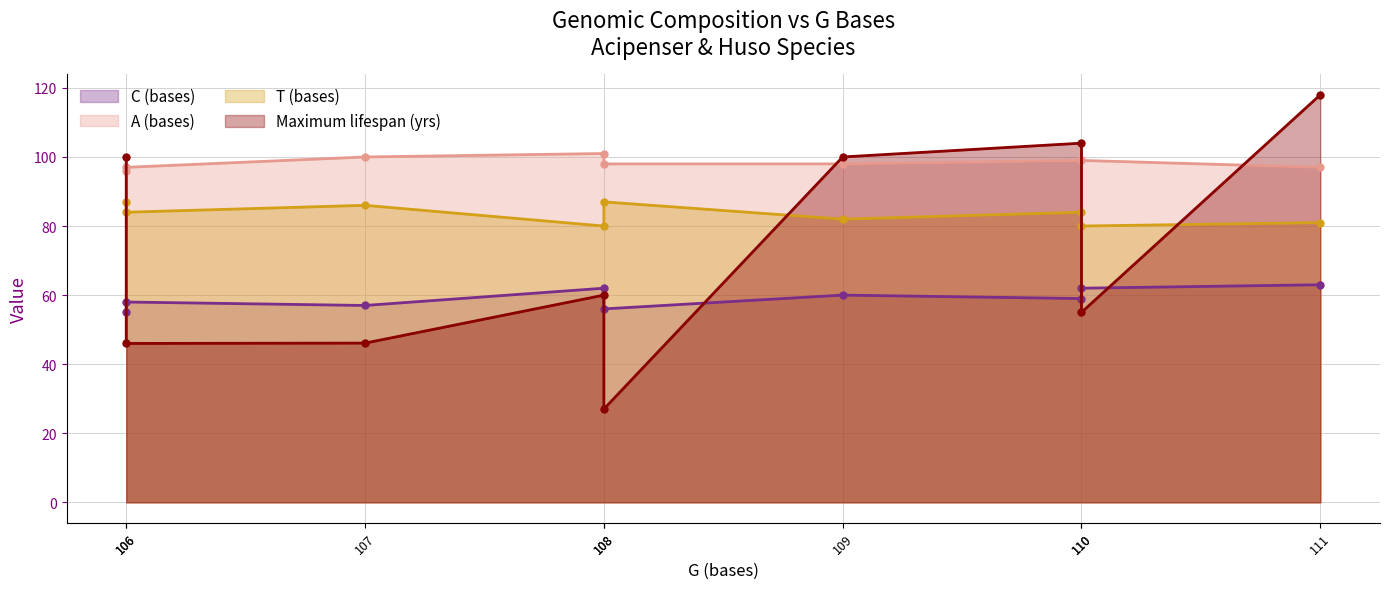

The value of T (bases) at 110 is 80.0. True or false?

True